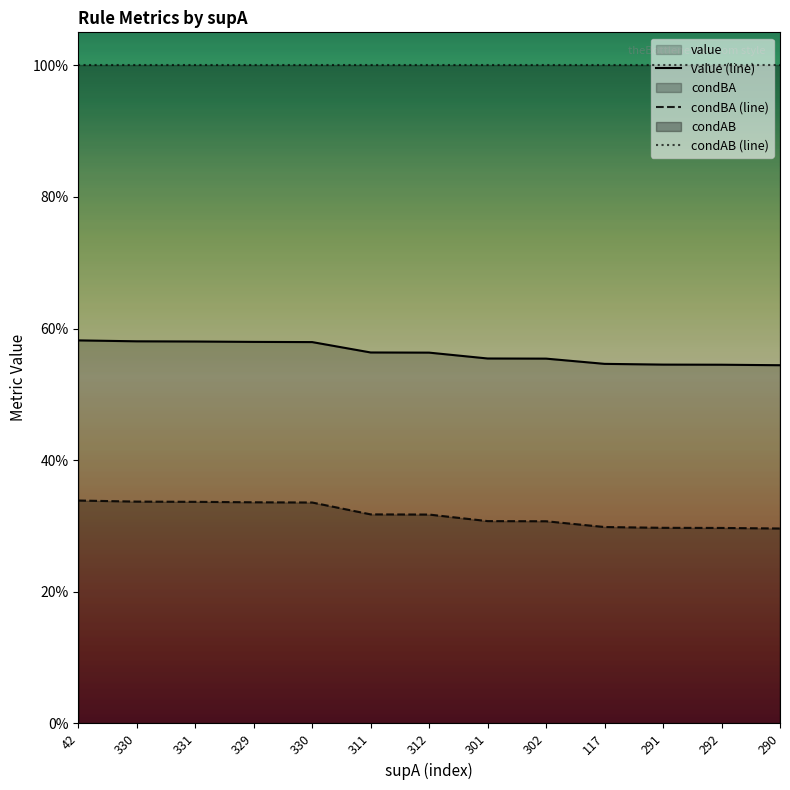

List the labels in order of value value, smallest first.

290, 292, 291, 117, 302, 301, 312, 311, 330, 329, 331, 330, 42